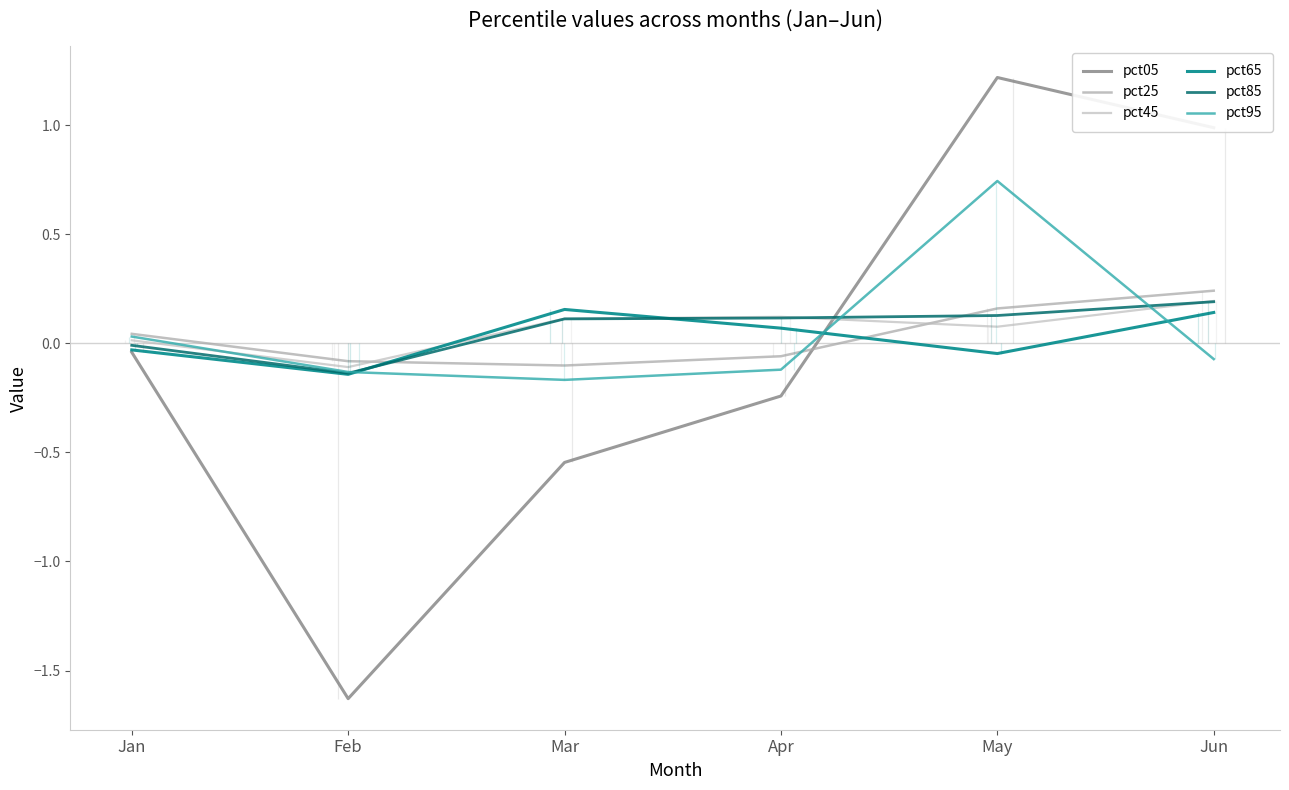

At Jun, list the series in order from largest to smallest.

pct05, pct25, pct45, pct85, pct65, pct95